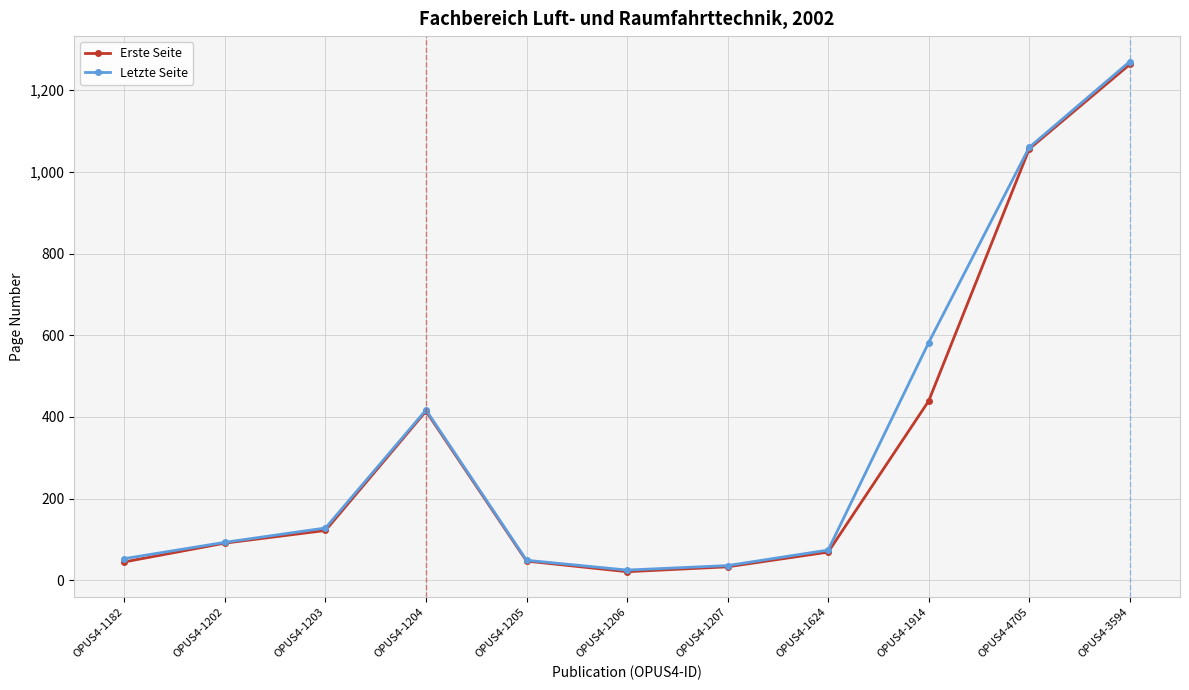

The Letzte Seite series shows 128 at OPUS4-1203. True or false?

True